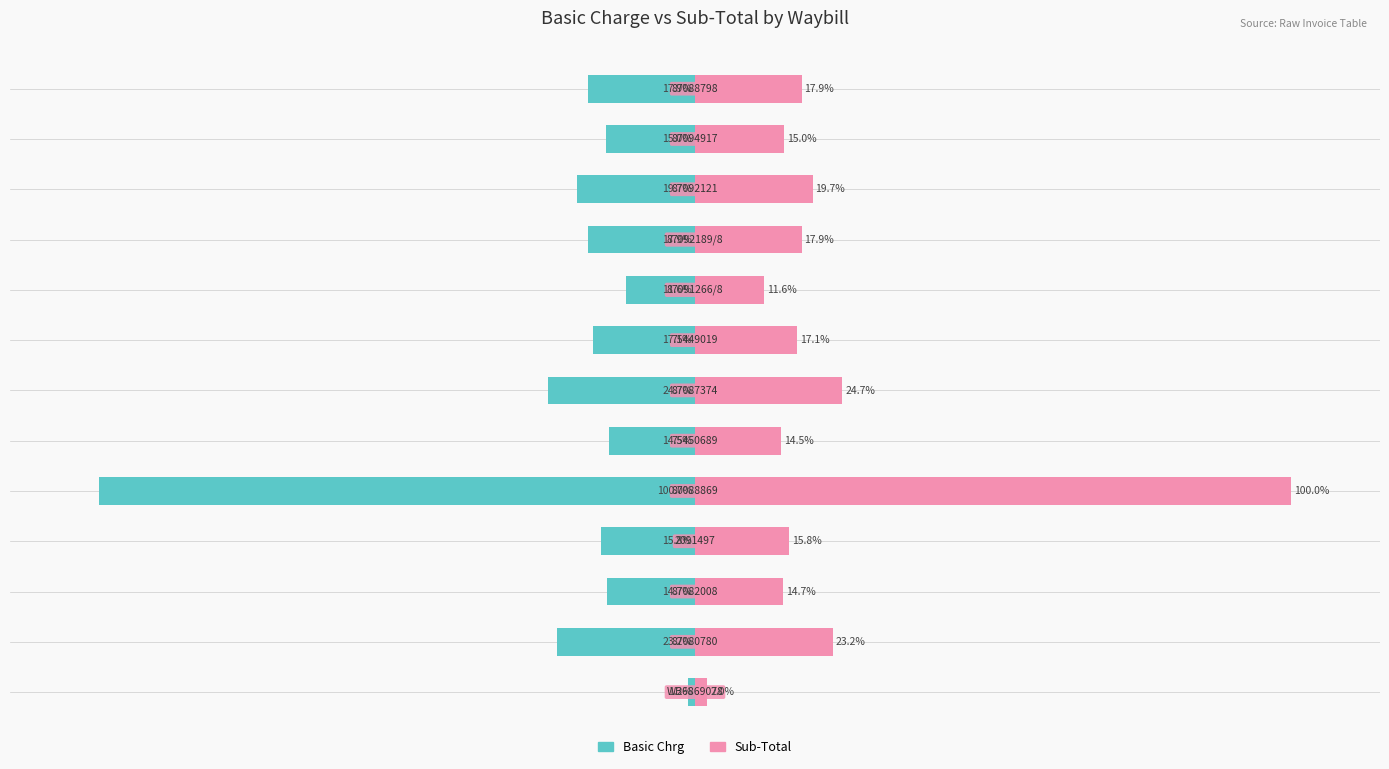

Are the bars grouped side by side (vs. stacked)?

Yes